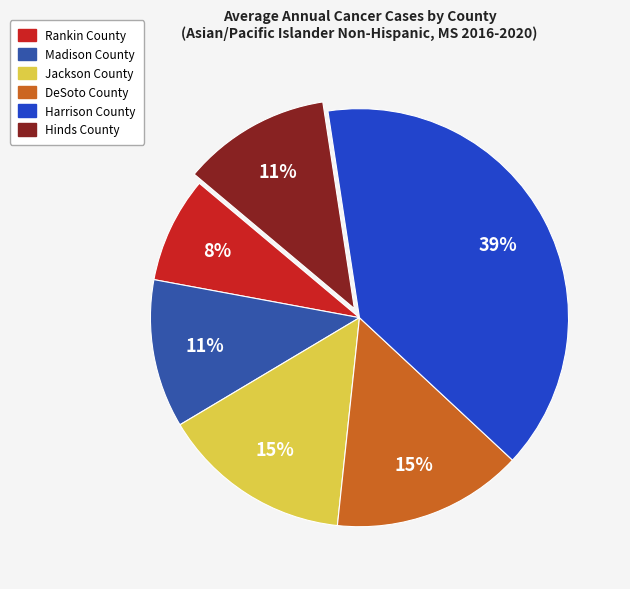

To the nearest percent, what percentage of the pie is Jackson County?

15%